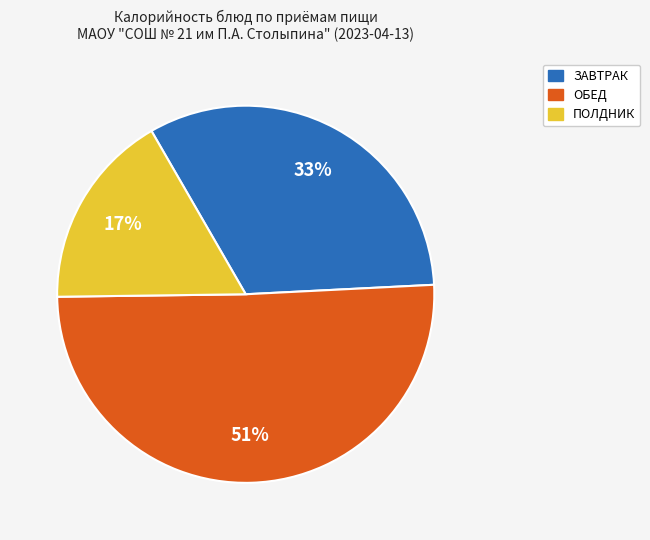

Which slice is the largest?

ОБЕД